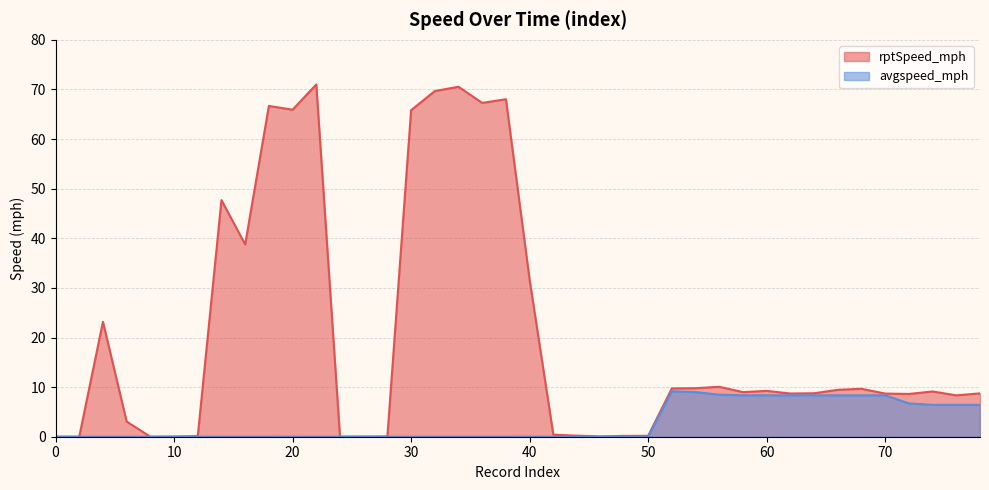

What is the maximum value shown in the chart?

71.0